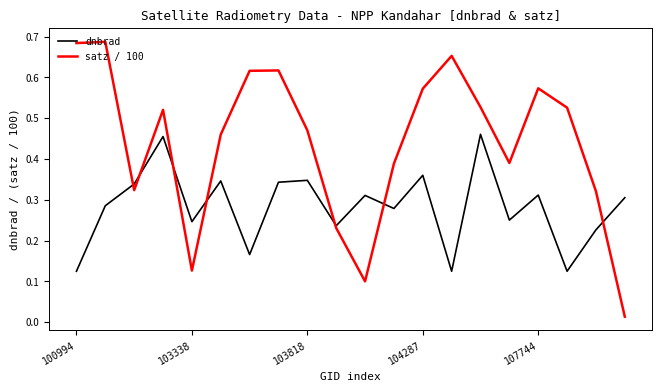

Rank the series by their maximum value, from lowest to highest.

dnbrad, satz / 100